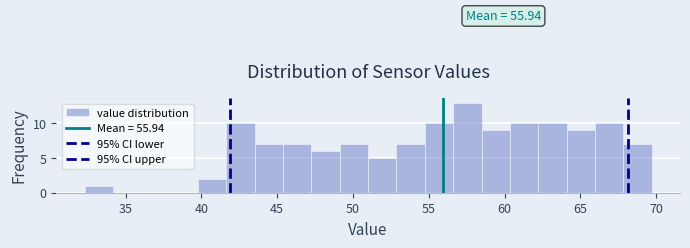

Read against the x-axis, roughly where is the centre of the tallest bar?

57.5